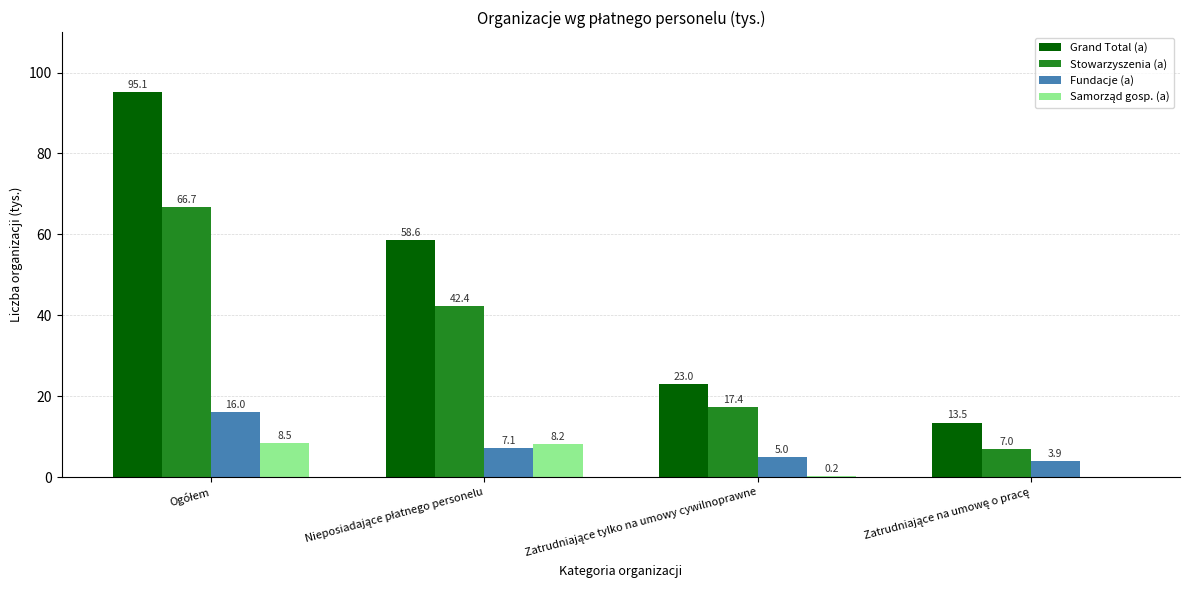

What is the sum of all Grand Total (a) values?

190.2